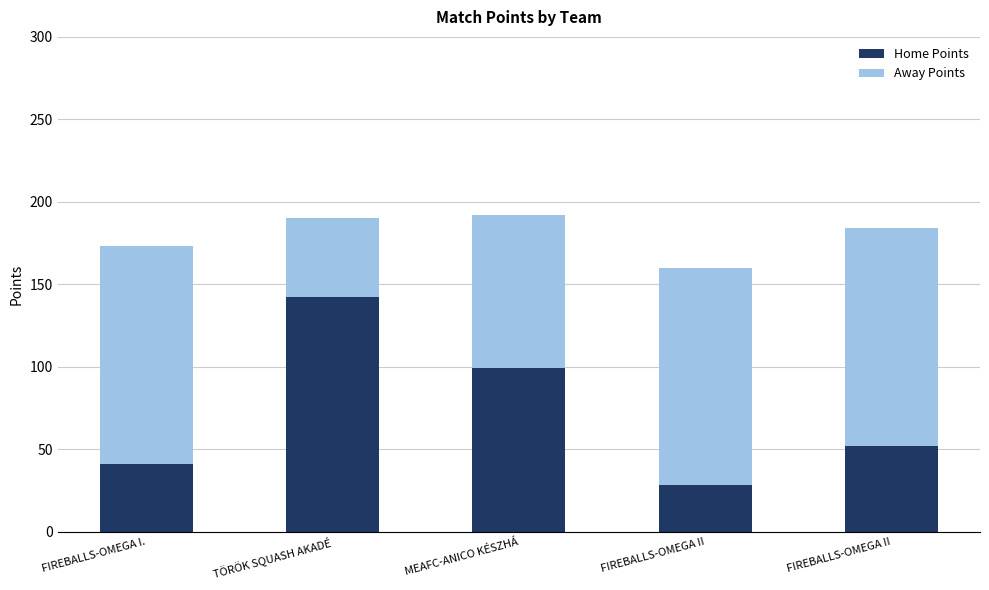

Count the number of data series in this chart.

2